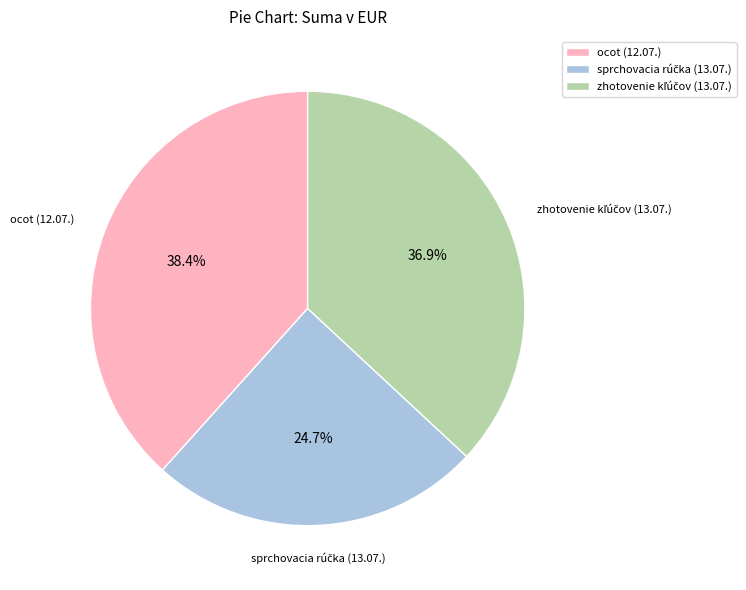

Does ocot (12.07.) represent more than half of the total?

No